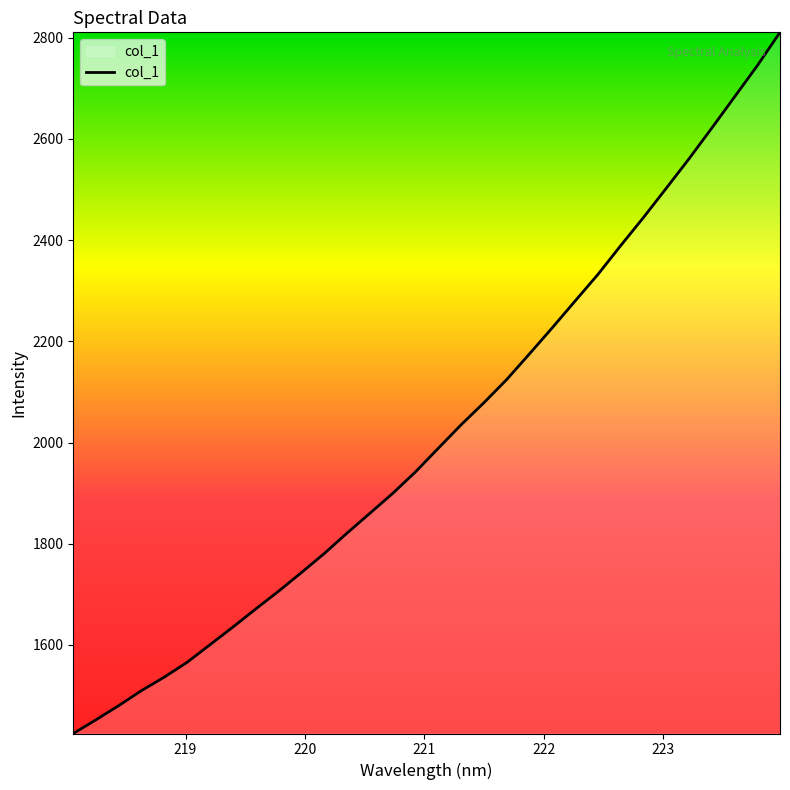

True or false: the data has more than 2 interior local peaks.

False